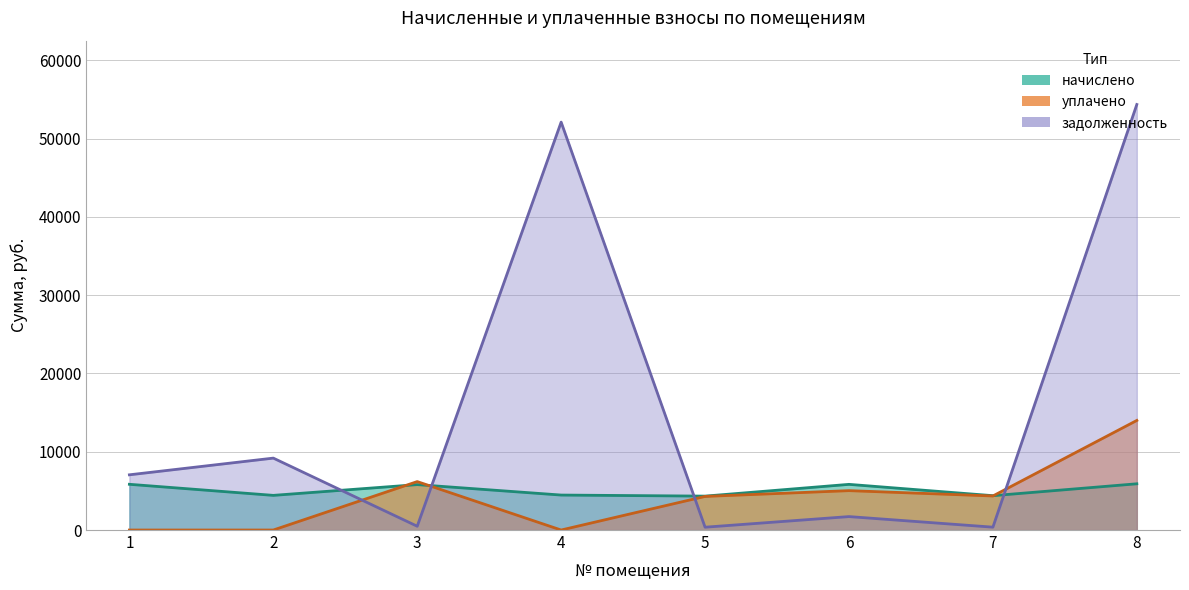

At which label is уплачено closest to 7000?

3